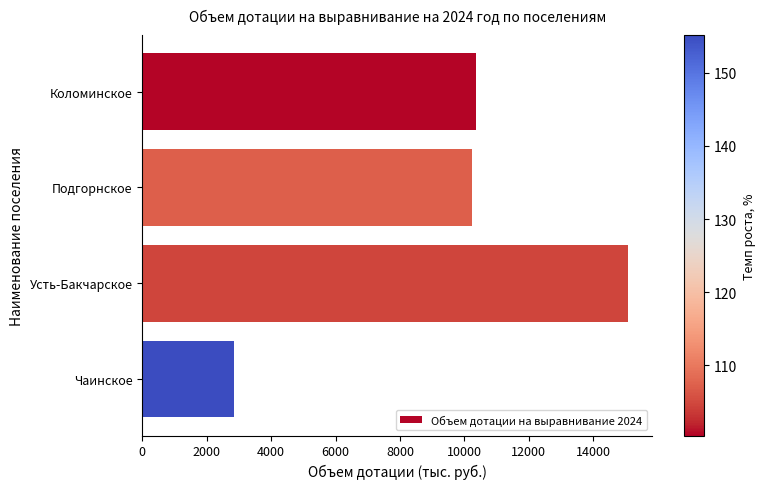

What is the label of the 4th bar from the top?

Чаинское